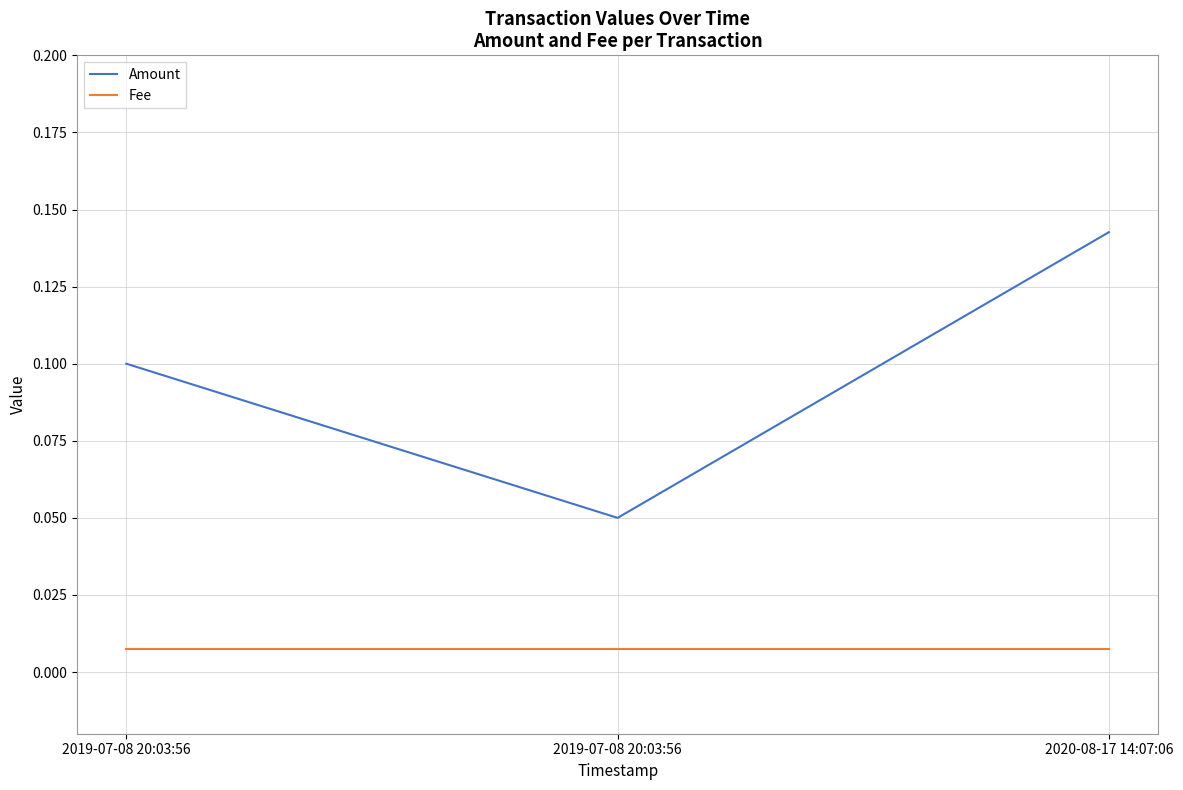

What is the spread (max minus min) of values at 2019-07-08 20:03:56?

0.1